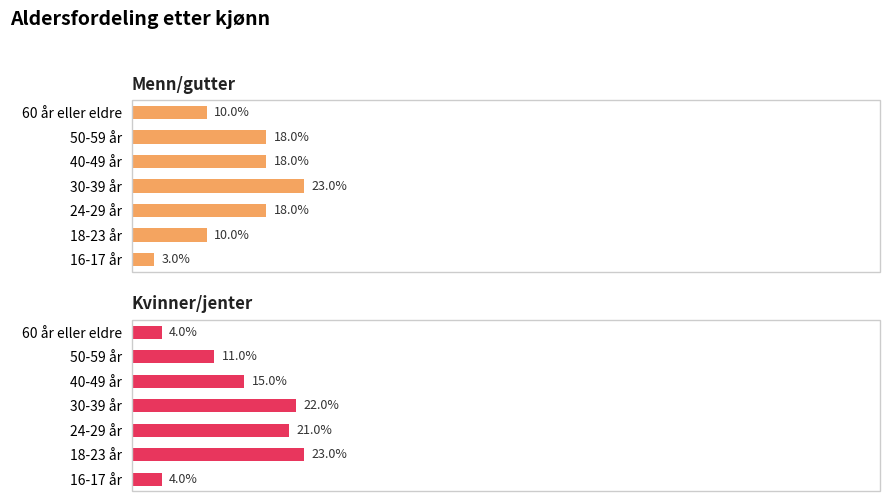

How many Menn/gutter values are between 10 and 18?

5